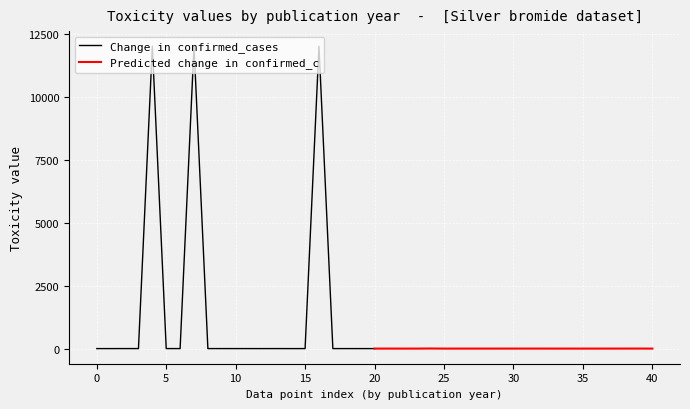

True or false: Predicted change in confirmed_c has more than 2 points higher than both neighbors.

True